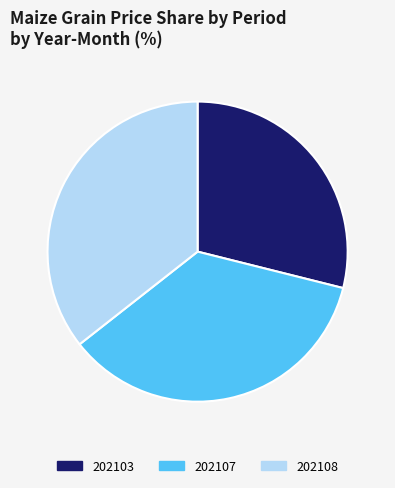

Between 202107 and 202103, which is larger?

202107